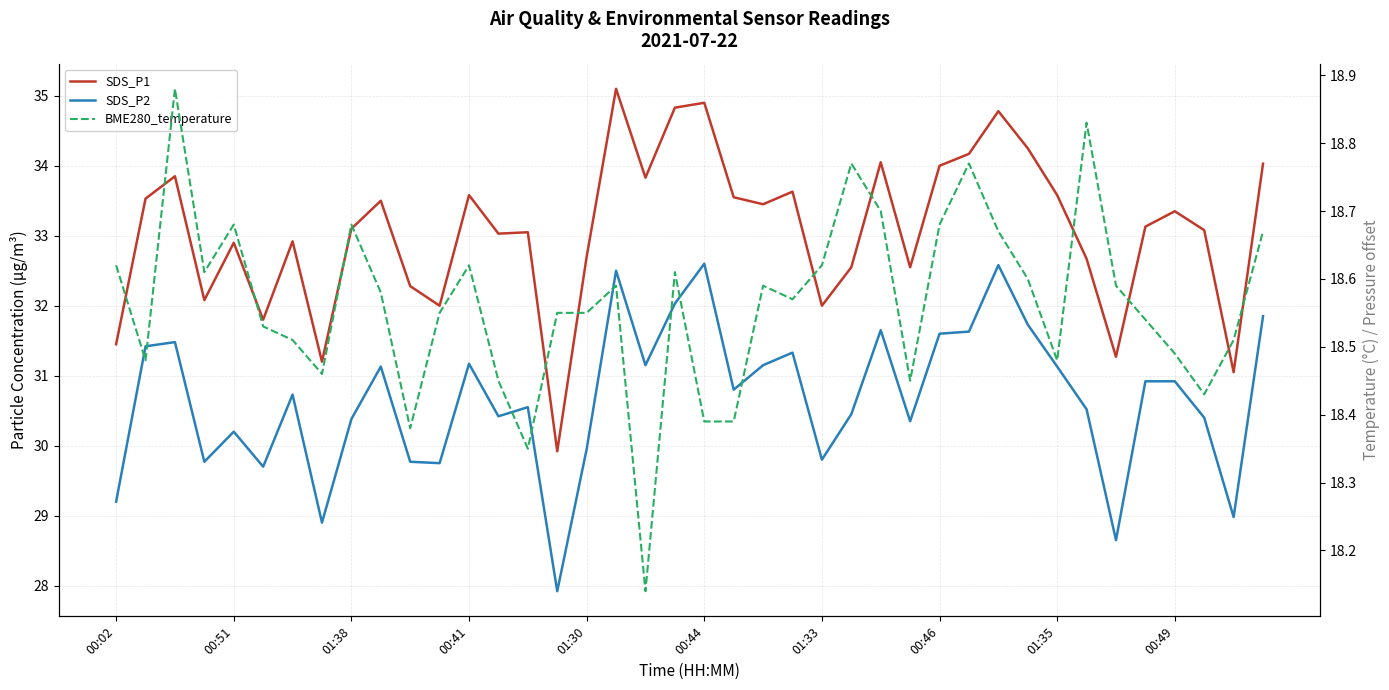

At how many categories does at least one series exceed 18?

40